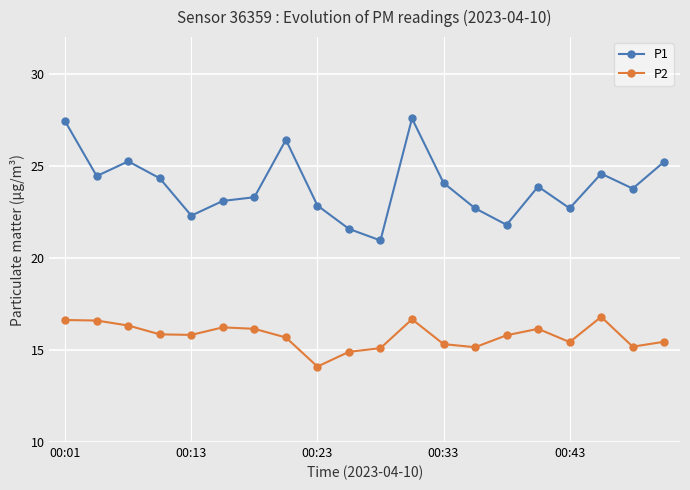

Which series has the largest total across all categories?

P1